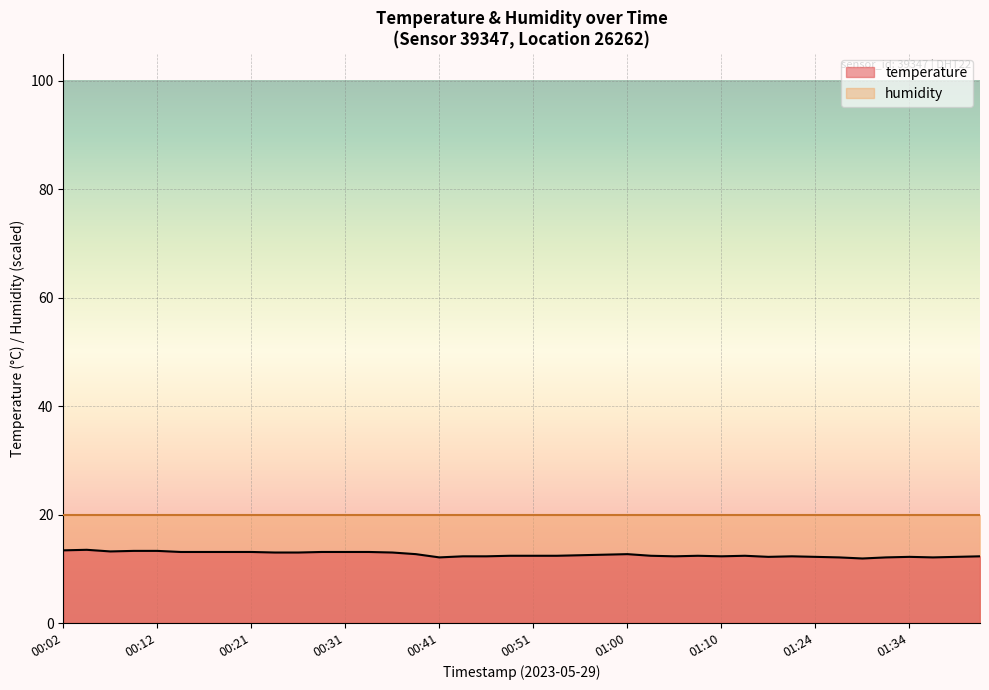

Reading left to right, transcribe all the data shown in this chart.

00:02=13.4	00:04=13.5	00:07=13.2	00:09=13.3	00:12=13.3	00:14=13.1	00:16=13.1	00:19=13.1	00:21=13.1	00:24=13.0	00:26=13.0	00:29=13.1	00:31=13.1	00:34=13.1	00:36=13.0	00:38=12.7	00:41=12.1	00:43=12.3	00:46=12.3	00:48=12.4	00:51=12.4	00:53=12.4	00:55=12.5	00:58=12.6	01:00=12.7	01:03=12.4	01:05=12.3	01:08=12.4	01:10=12.3	01:13=12.4	01:16=12.2	01:21=12.3	01:24=12.2	01:27=12.1	01:29=11.9	01:32=12.1	01:34=12.2	01:36=12.1	01:39=12.2	01:41=12.3